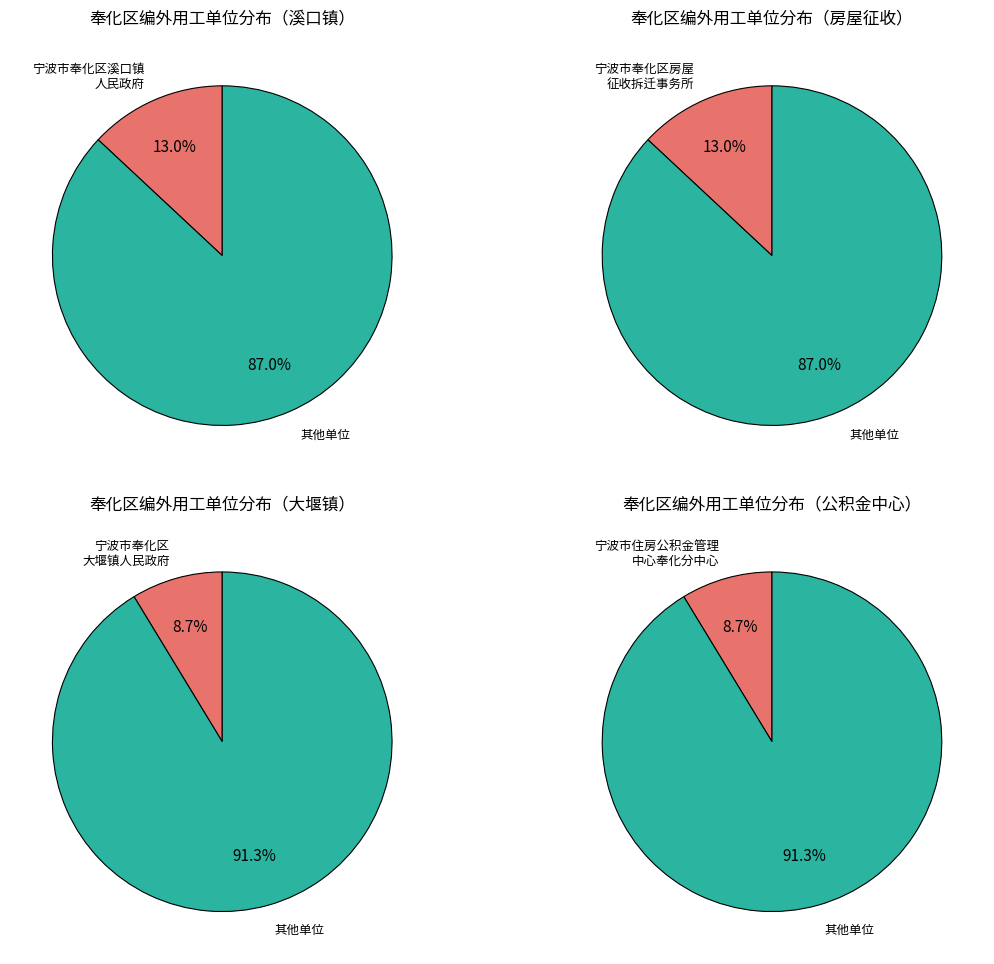

The 宁波市奉化区应急管理局 slice represents 19% of the pie. True or false?

False